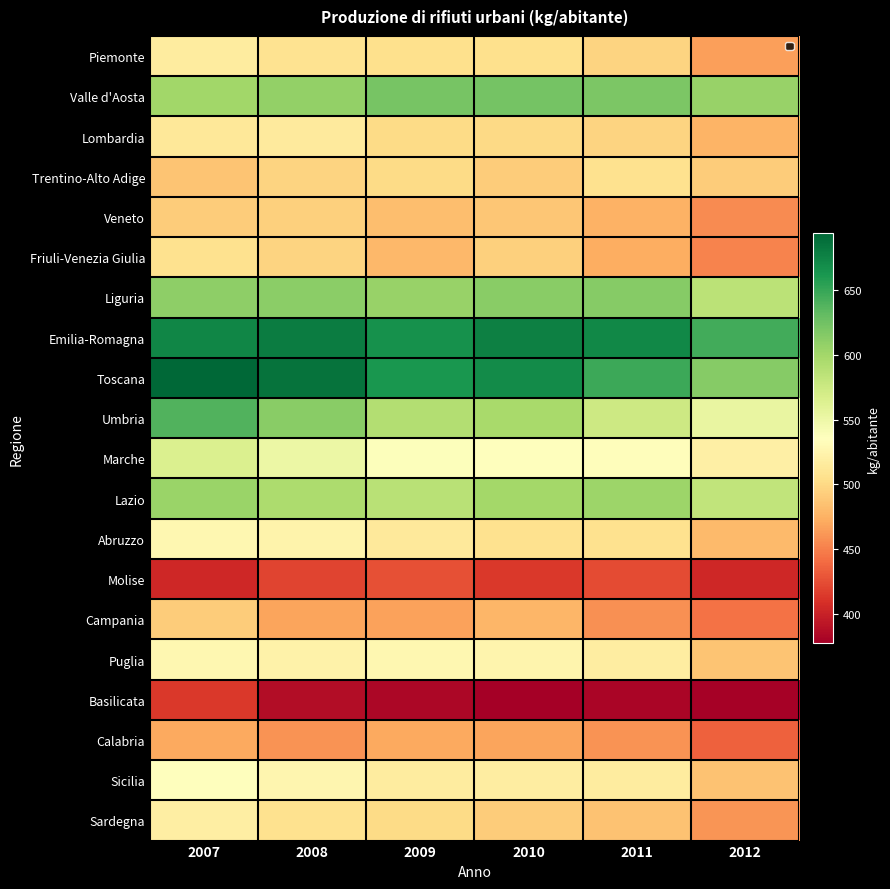

Reading right to left, what are all the values shown in this chart?

Piemonte: 2012=465	2011=496	2010=505	2009=505	2008=508	2007=516
Valle d'Aosta: 2012=605	2011=619	2010=623	2009=621	2008=608	2007=601
Lombardia: 2012=477	2011=497	2010=500	2009=501	2008=515	2007=512
Trentino-Alto Adige: 2012=491	2011=507	2010=491	2009=501	2008=496	2007=486
Veneto: 2012=456	2011=475	2010=488	2009=483	2008=494	2007=491
Friuli-Venezia Giulia: 2012=452	2011=473	2010=494	2009=479	2008=497	2007=506
Liguria: 2012=586	2011=614	2010=613	2009=605	2008=612	2007=610
Emilia-Romagna: 2012=645	2011=672	2010=677	2009=666	2008=680	2007=673
Toscana: 2012=614	2011=647	2010=670	2009=663	2008=686	2007=694
Umbria: 2012=553	2011=574	2010=597	2009=590	2008=613	2007=639
Marche: 2012=520	2011=534	2010=535	2009=537	2008=551	2007=564
Lazio: 2012=582	2011=603	2010=599	2009=587	2008=594	2007=604
Abruzzo: 2012=480	2011=507	2010=507	2009=514	2008=524	2007=527
Molise: 2012=404	2011=424	2010=413	2009=426	2008=420	2007=404
Campania: 2012=443	2011=458	2010=478	2009=467	2008=468	2007=491
Puglia: 2012=487	2011=517	2010=525	2009=527	2008=523	2007=527
Basilicata: 2012=379	2011=381	2010=377	2009=382	2008=386	2007=414
Calabria: 2012=435	2011=459	2010=468	2009=470	2008=459	2007=470
Sicilia: 2012=485	2011=516	2010=517	2009=516	2008=526	2007=536
Sardegna: 2012=461	2011=485	2010=492	2009=501	2008=507	2007=519